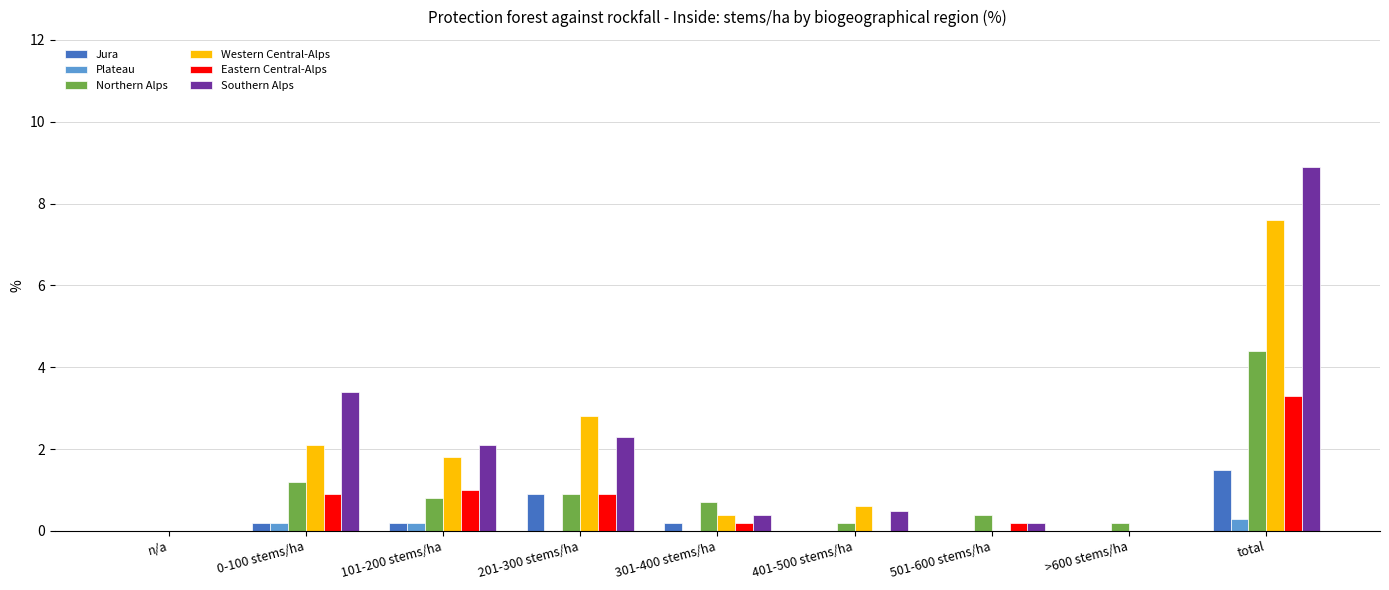

True or false: Plateau has a value of 0.2 at 0-100 stems/ha.

True